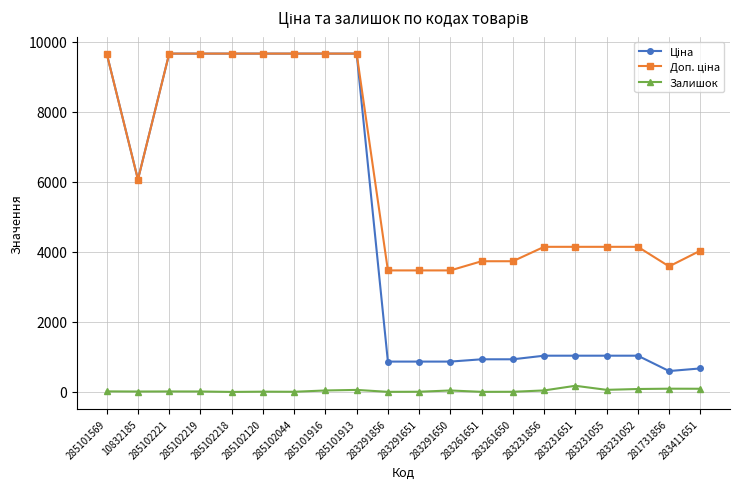

Does the chart have visible grid lines?

Yes